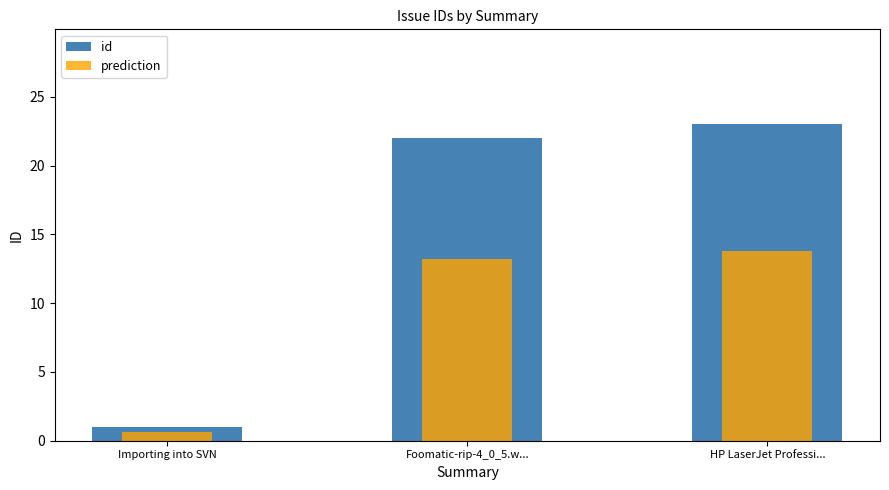

Does the chart contain stacked bars?

No